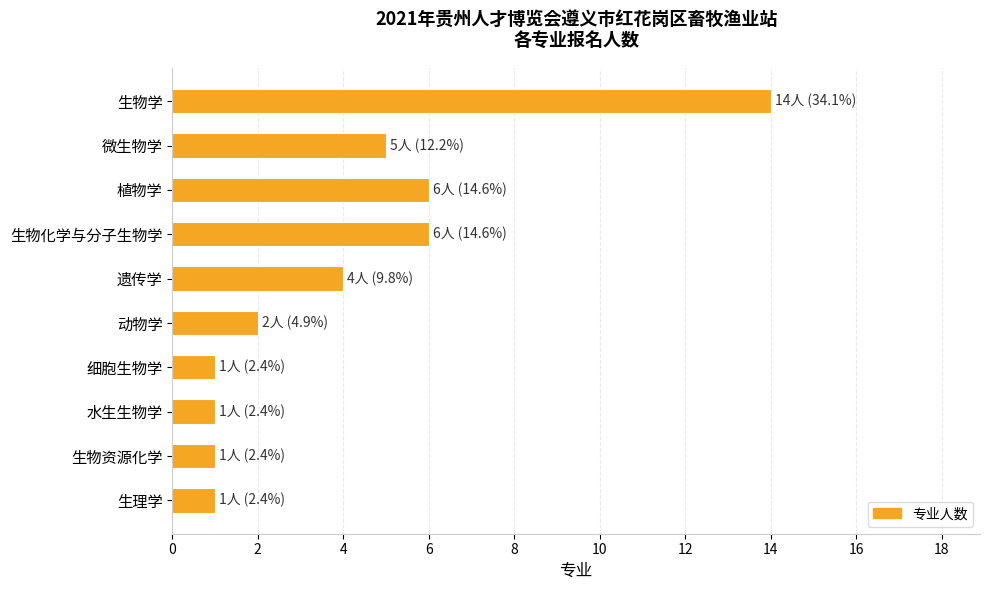

What is the label of the 5th bar from the bottom?

动物学